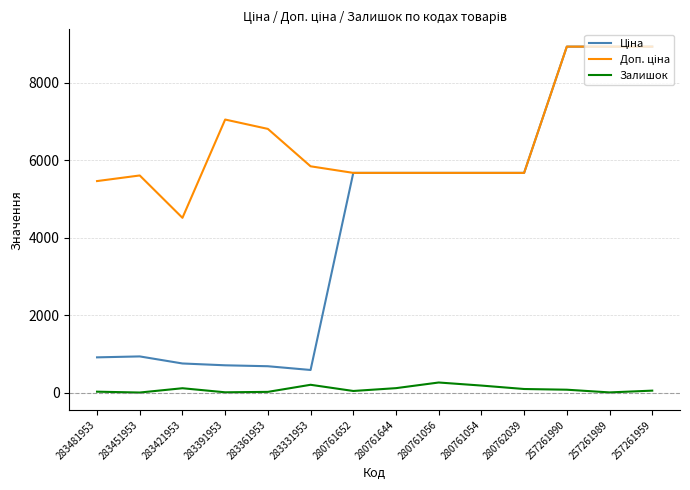

What is the spread (max minus min) of values at 280761056?

5412.8